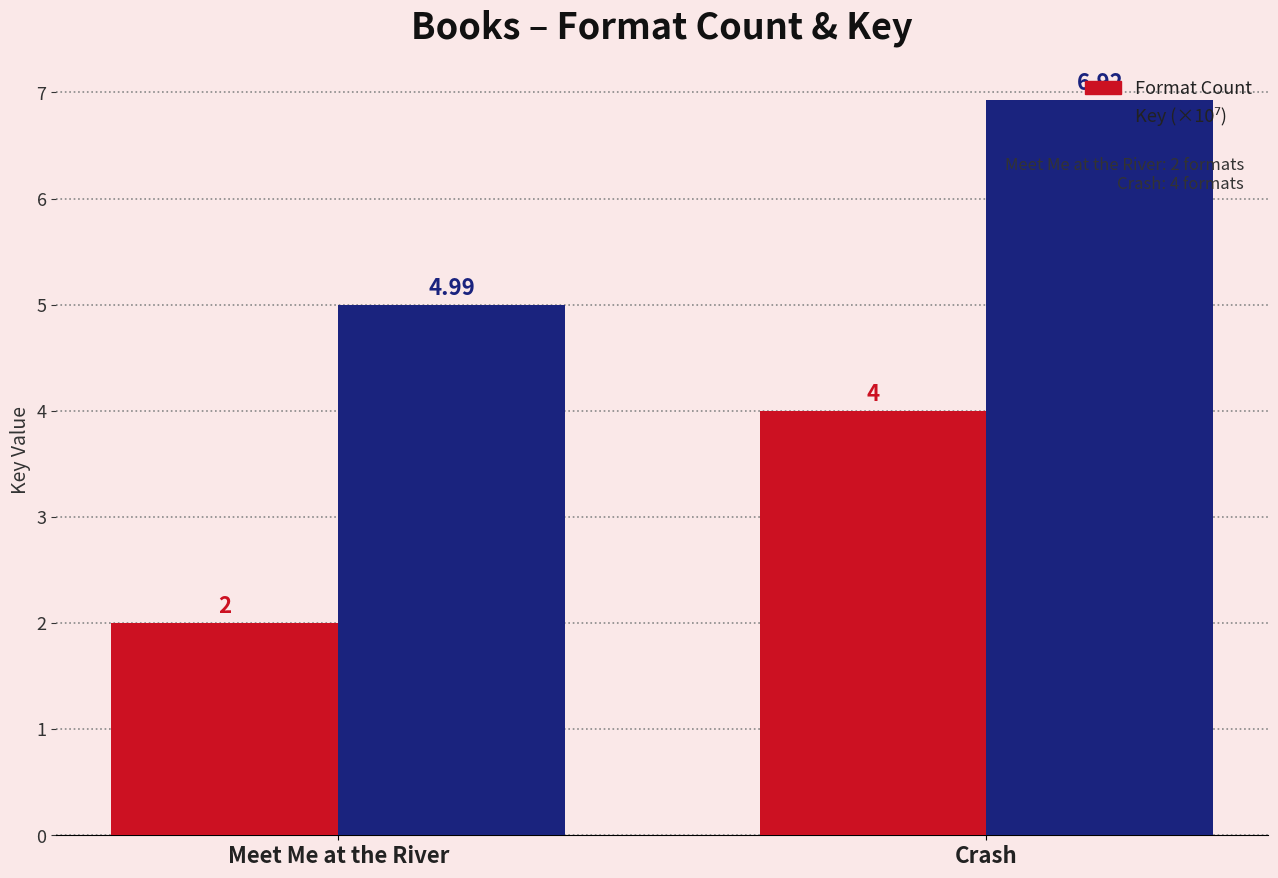

What is the minimum value shown in the chart?

2.0